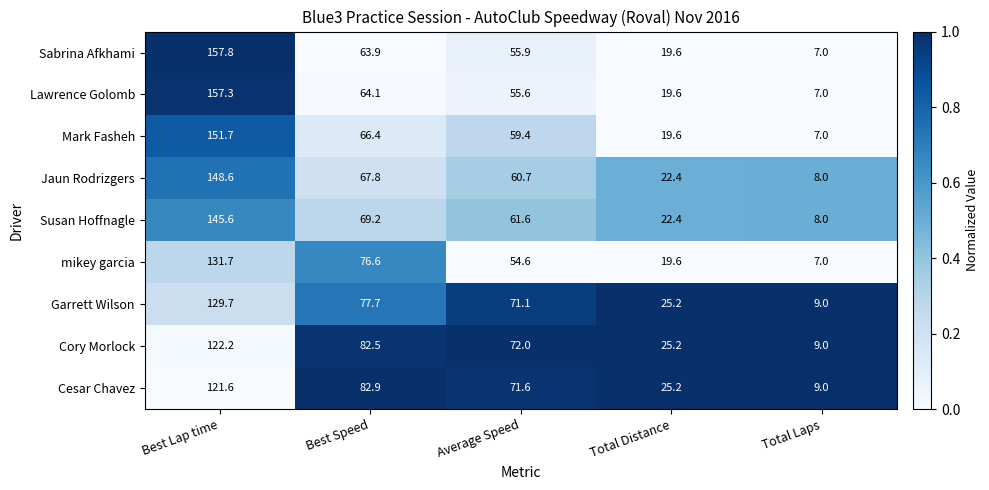

What is the greatest value displayed?

157.8